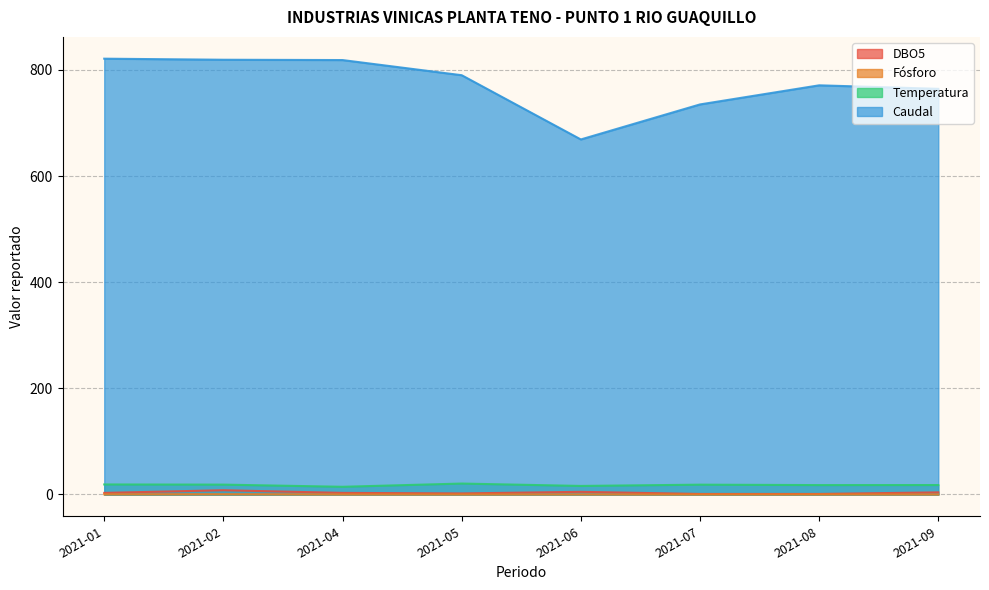

What is the lowest value of the Caudal series?

669.0